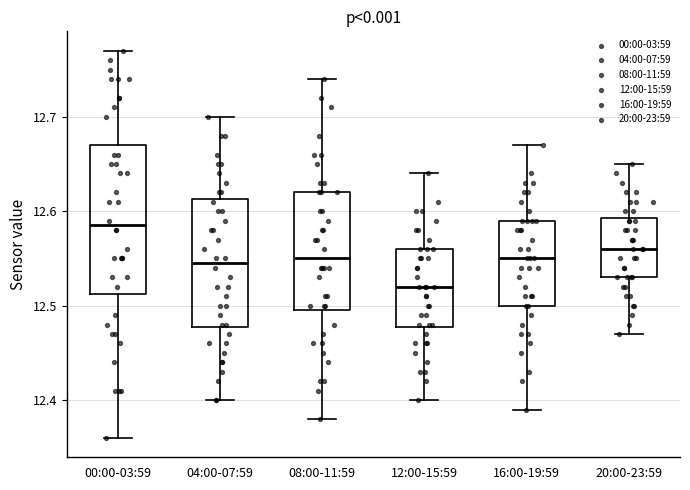

Which box is the tallest, from its lower edge to its upper edge?

00:00-03:59